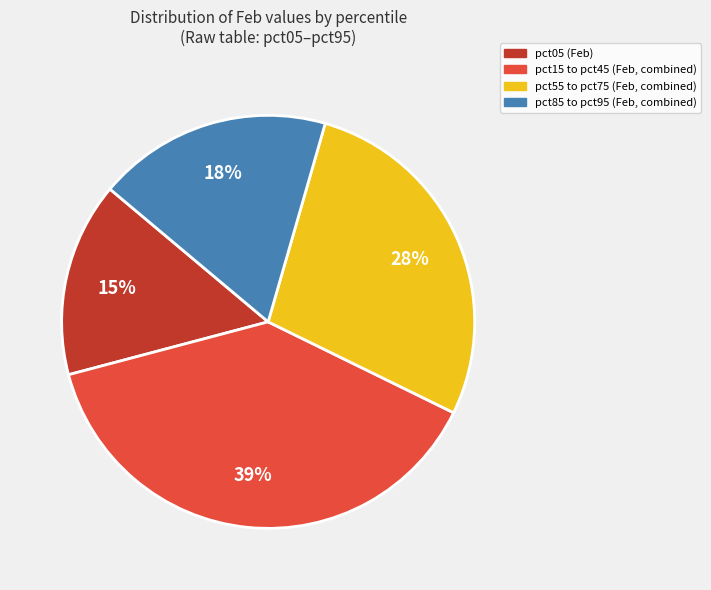

Is there a majority slice in this chart?

No